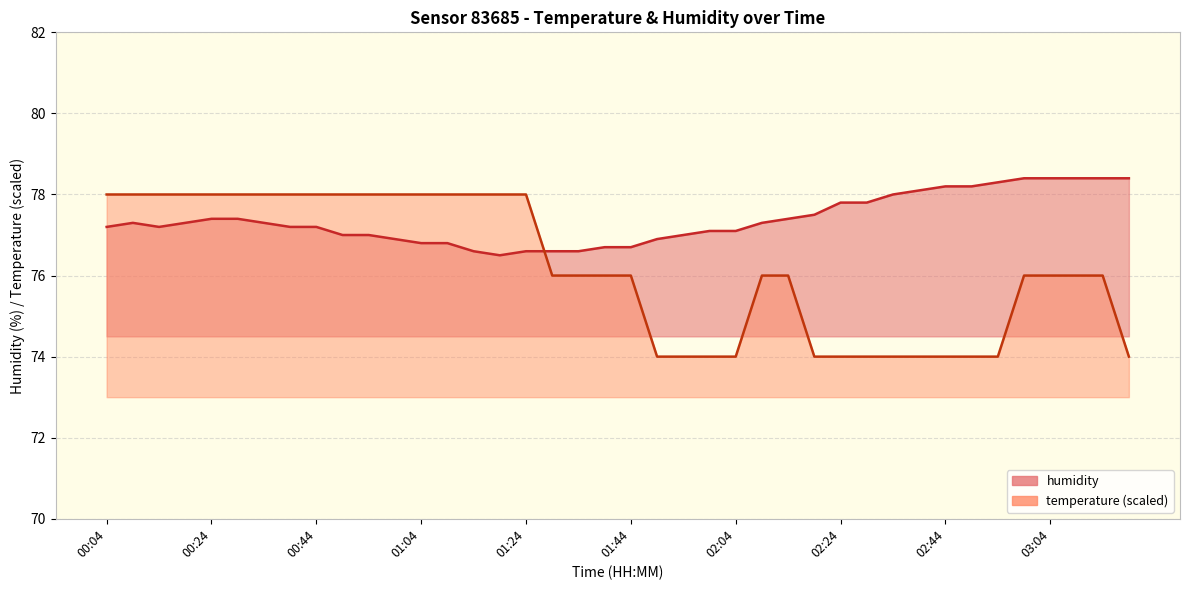

Read the value at 01:09.

76.8